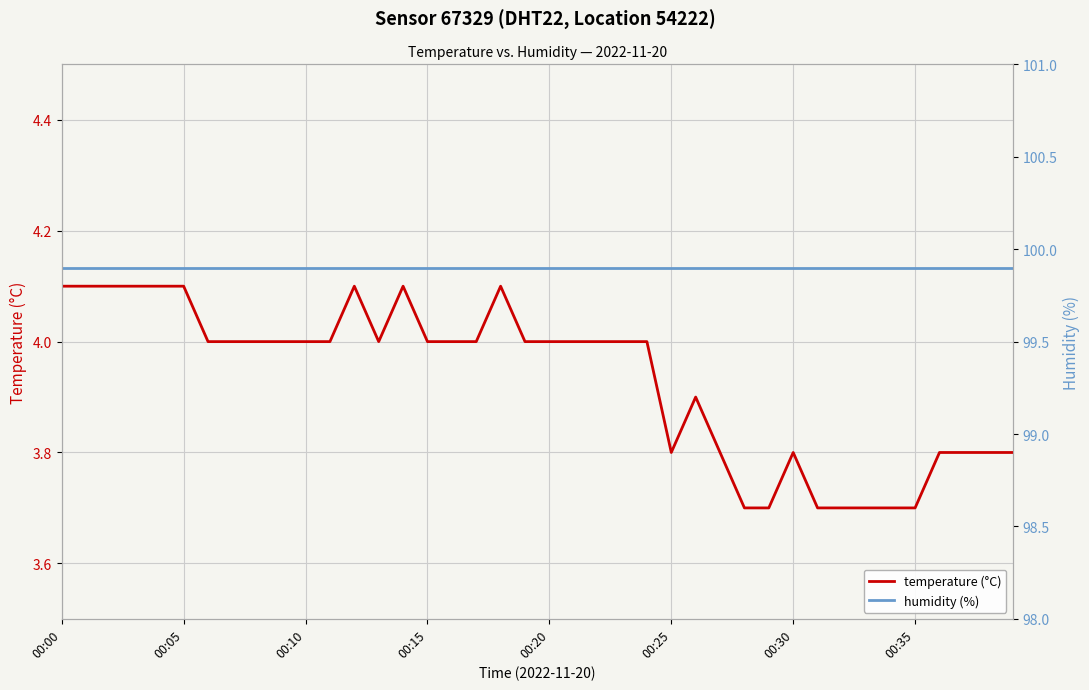

What position from the left is 00:00?

1